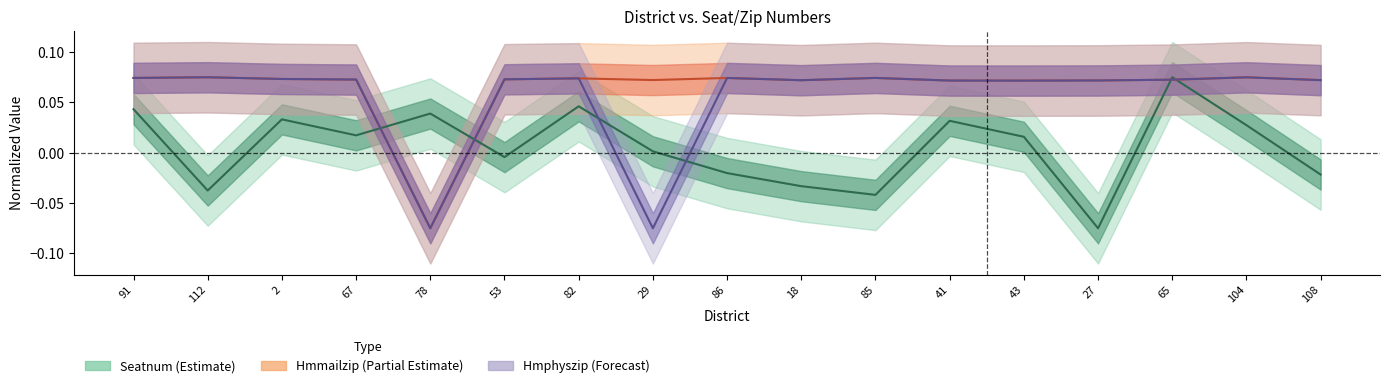

The value of Hmphyszip at 41 is 0.1. True or false?

False